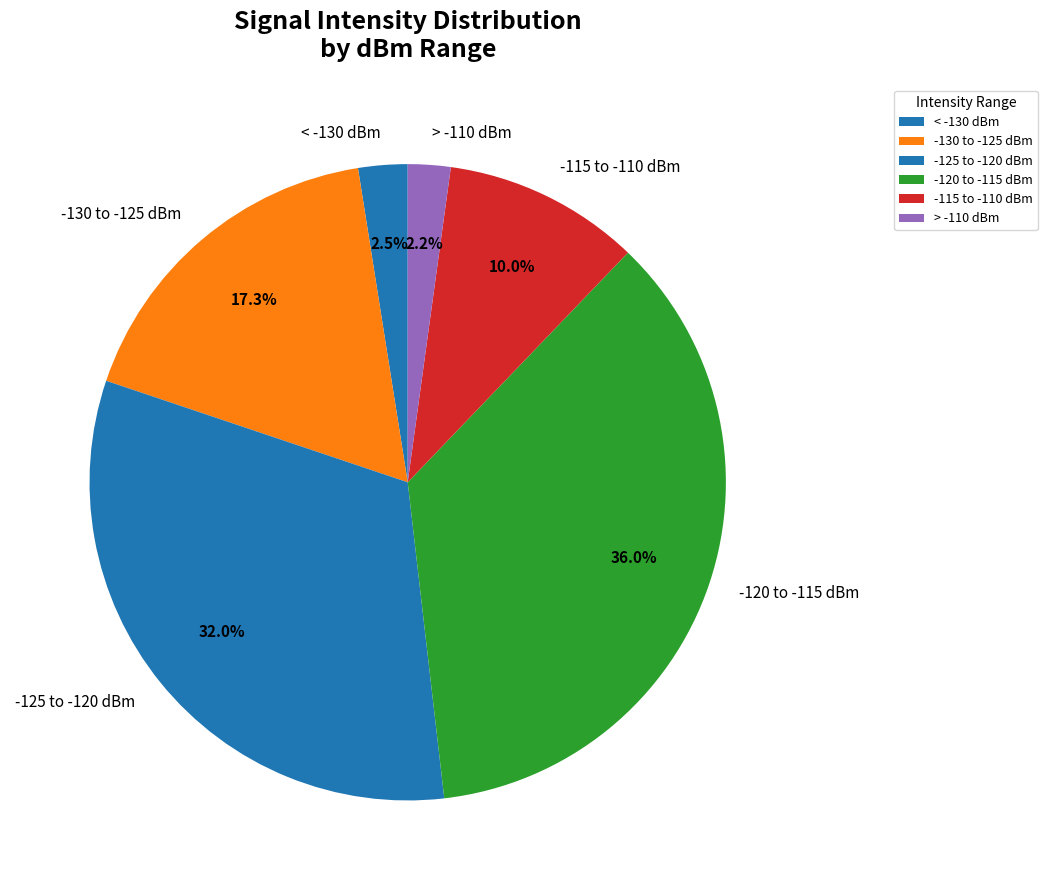

What is the ratio of the value at -130 to -125 dBm to the value at < -130 dBm?

6.9